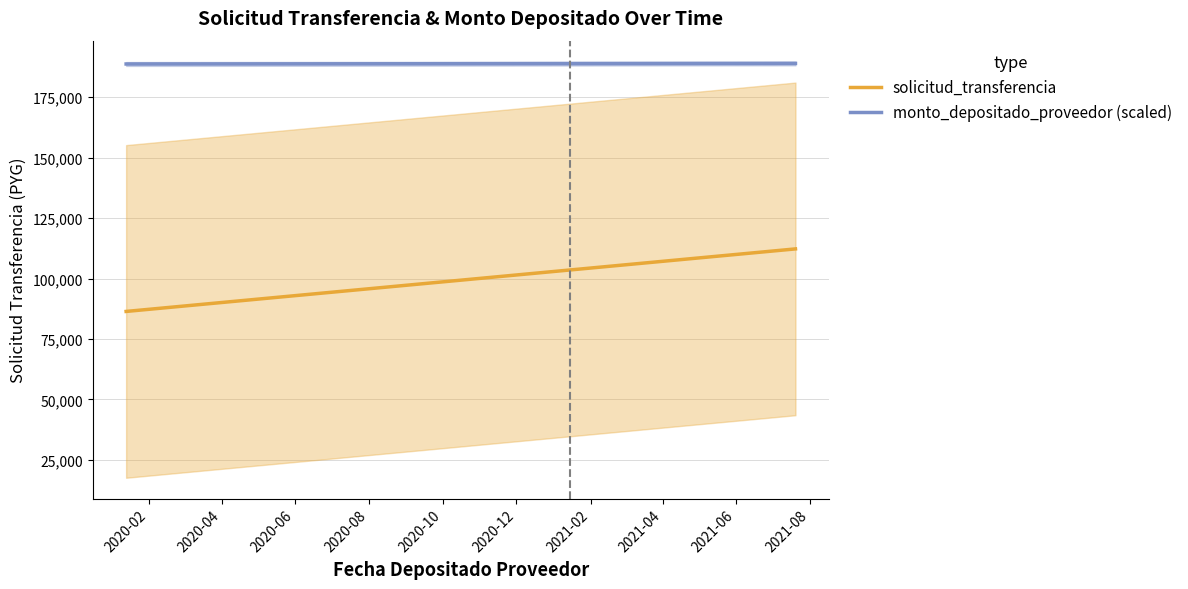

True or false: monto_depositado_proveedor (scaled) and solicitud_transferencia intersect in this chart.

False